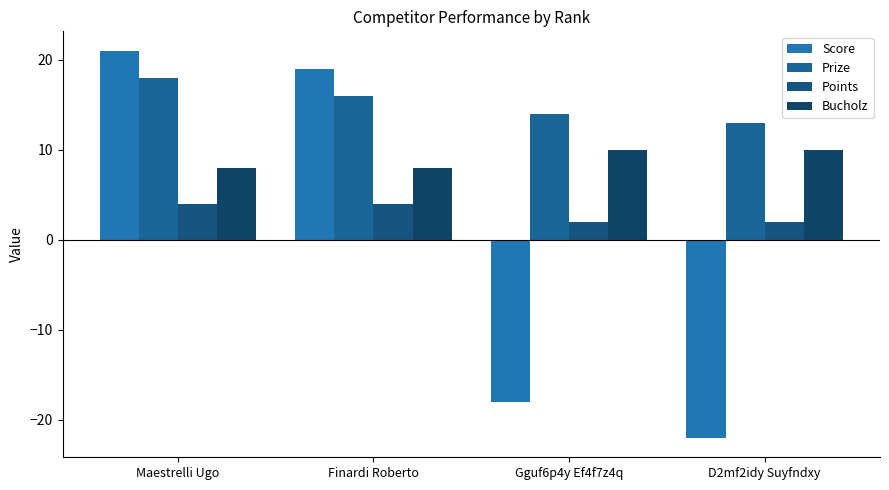

What is the total value across all series at Gguf6p4y Ef4f7z4q?

8